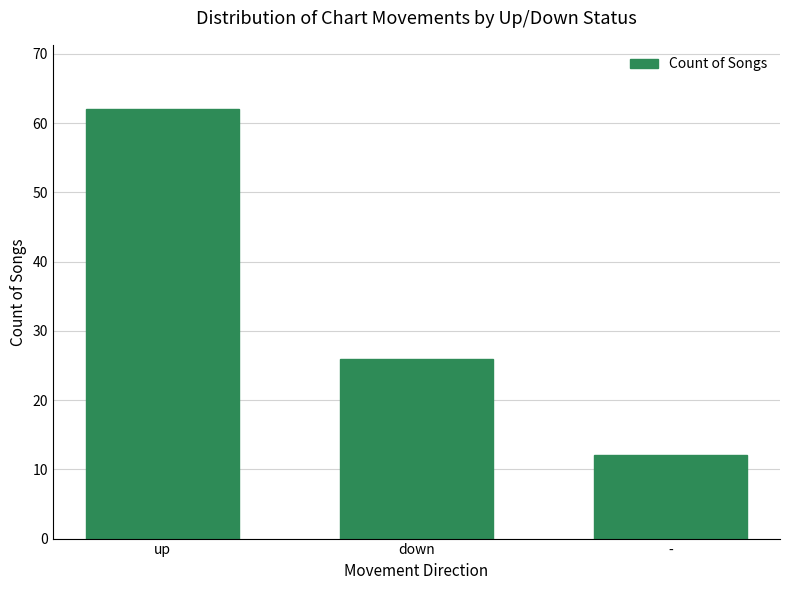

Is it true that the value at up is 62?

True